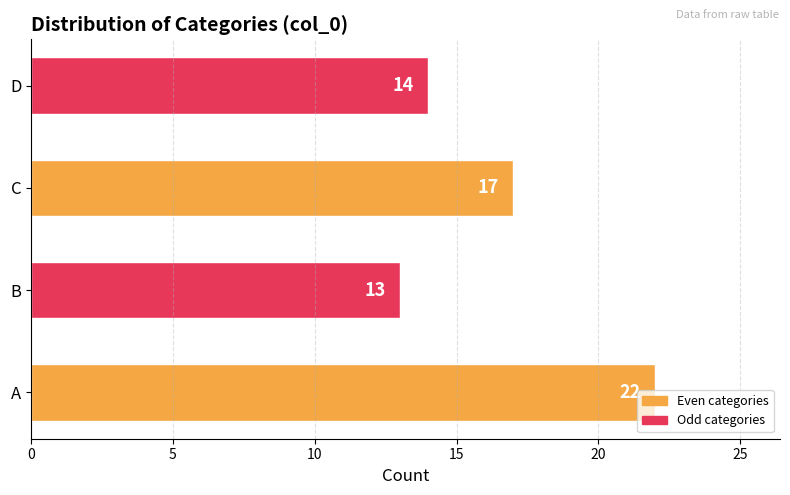

At which category does the chart reach its minimum across all series?

B